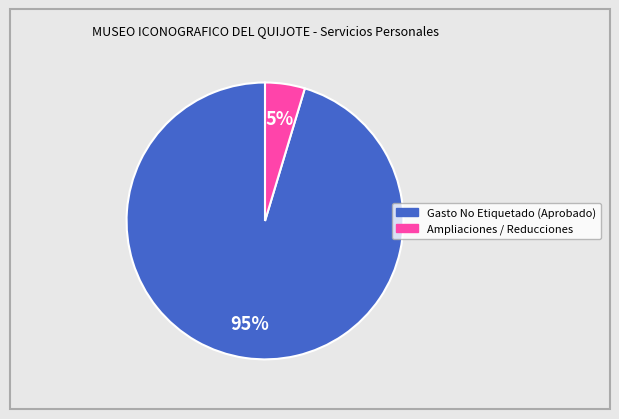

How many segments does this pie chart have?

2